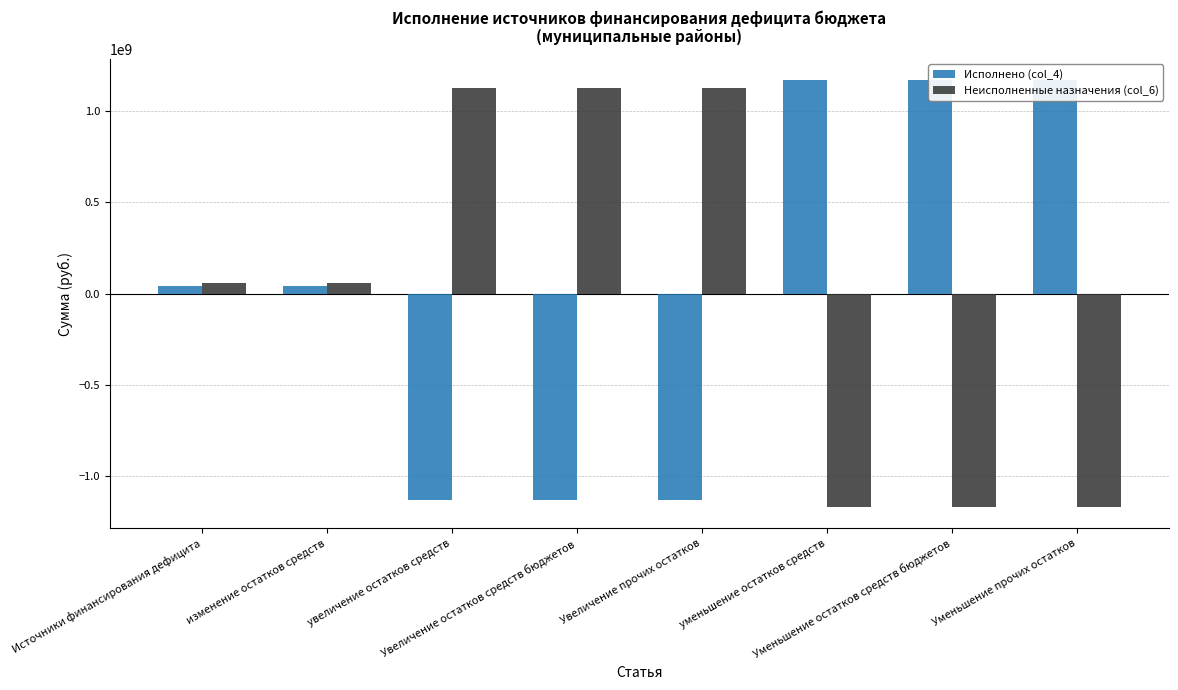

Between изменение остатков средств and Источники финансирования дефицита, which is larger?

изменение остатков средств